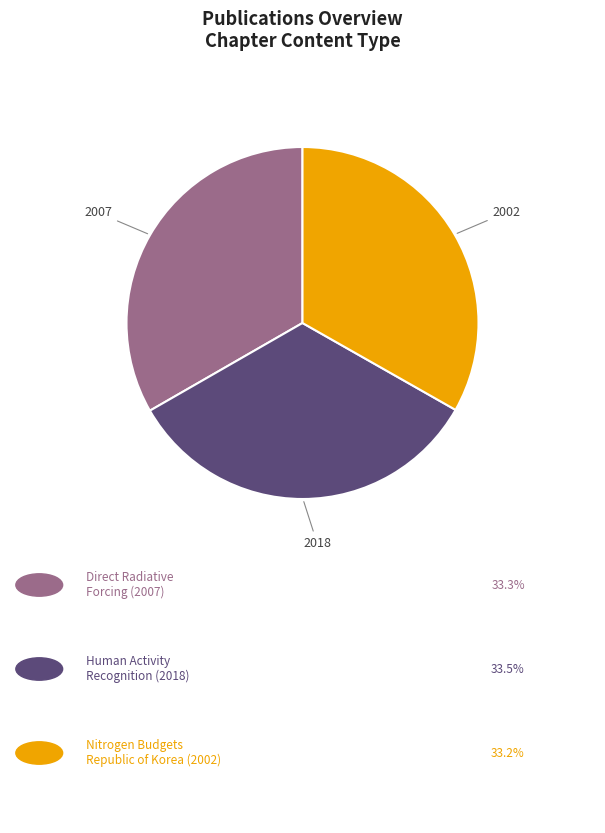

Is there any slice that represents more than half of the pie?

No